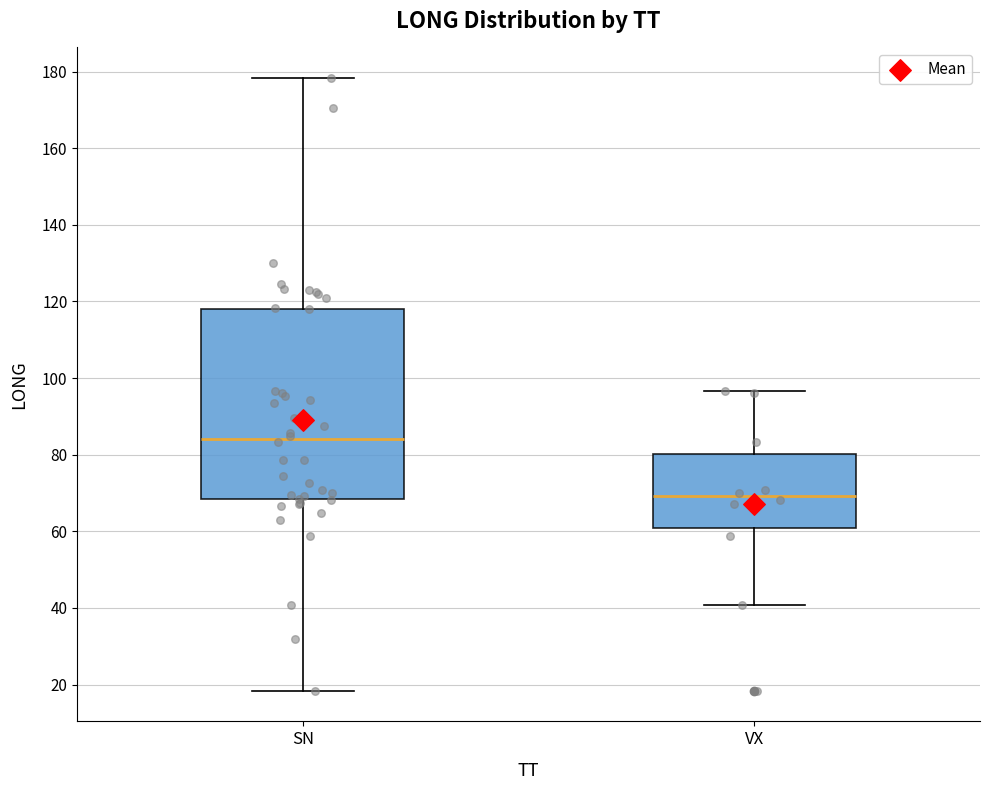

Reading left to right, transcribe this box plot: for each box, give where its median line is, the range the box spans, and where its two whiskers end, as read against the y-axis. The values are not printed on the chart, so give them approximately, as read against the axis.

SN: median 84, box 68 to 118, whiskers 18 to 178
VX: median 70, box 60 to 80, whiskers 40 to 96